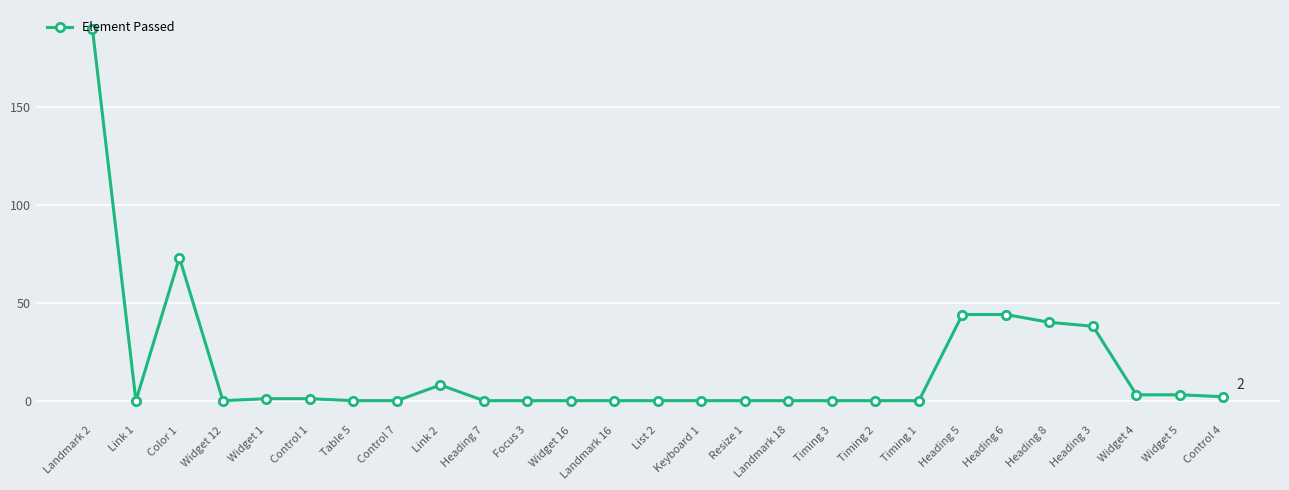

True or false: there are more than 0 points higher than both neighbors.

True